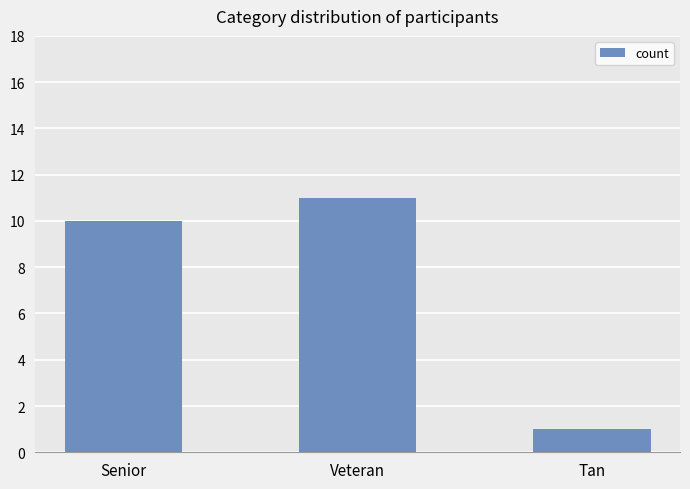

List the labels in order of value, smallest first.

Tan, Senior, Veteran